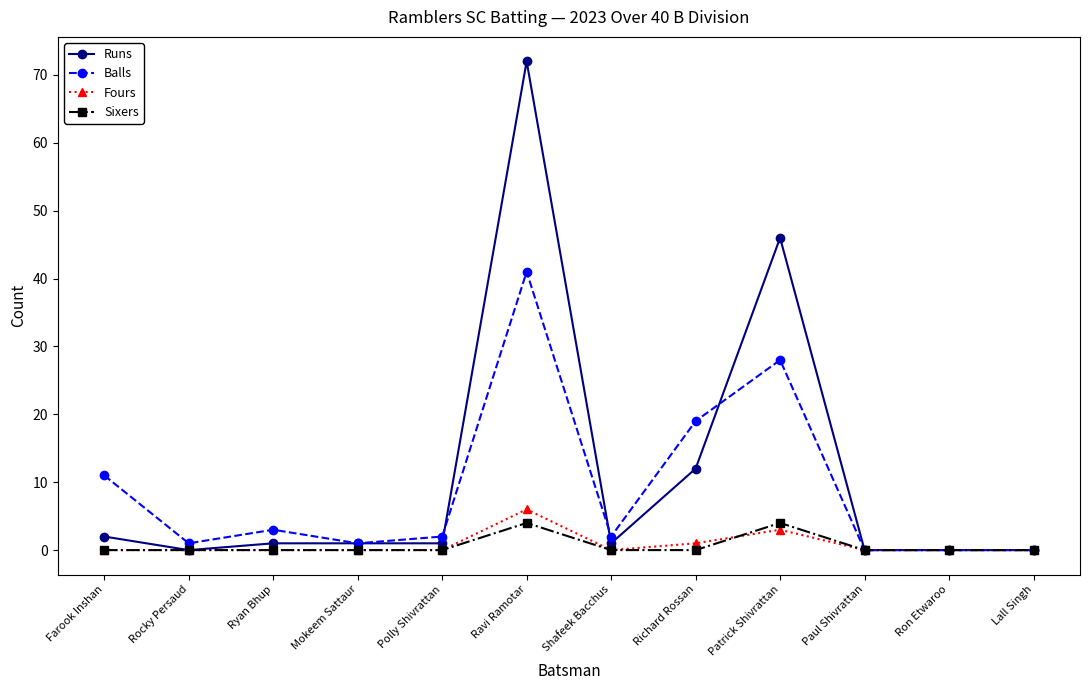

What are all the series names shown in the legend?

Runs, Balls, Fours, Sixers